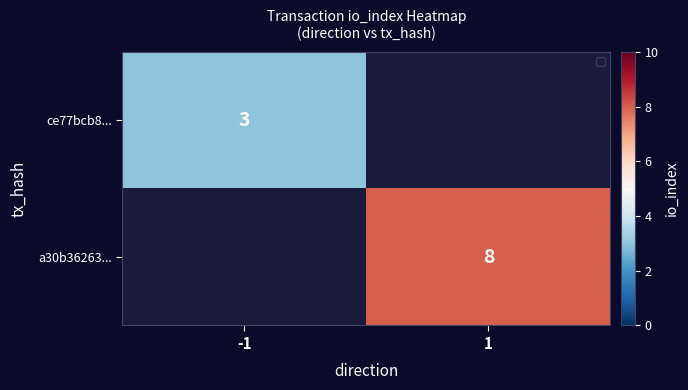

True or false: a30b36263... has a value of 8 at 1.

True